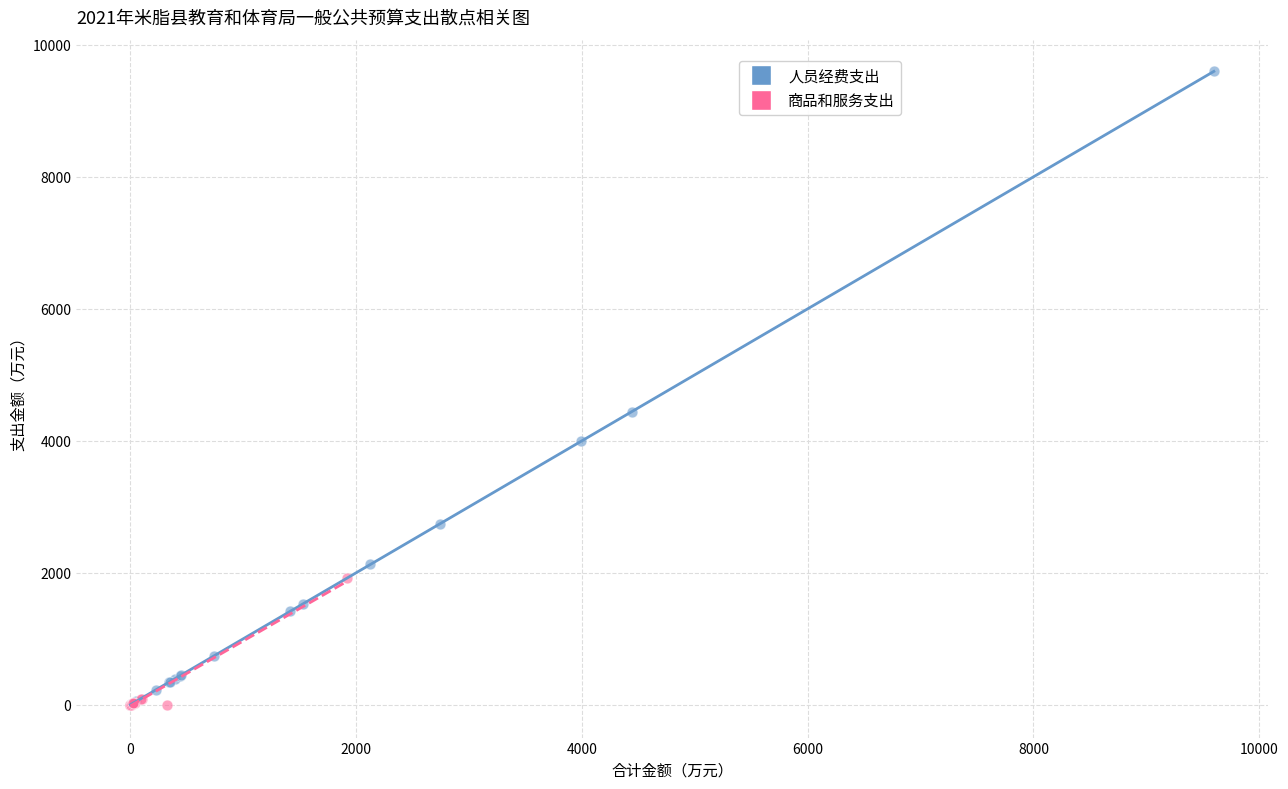

Which series contains the highest Y value?

人员经费支出